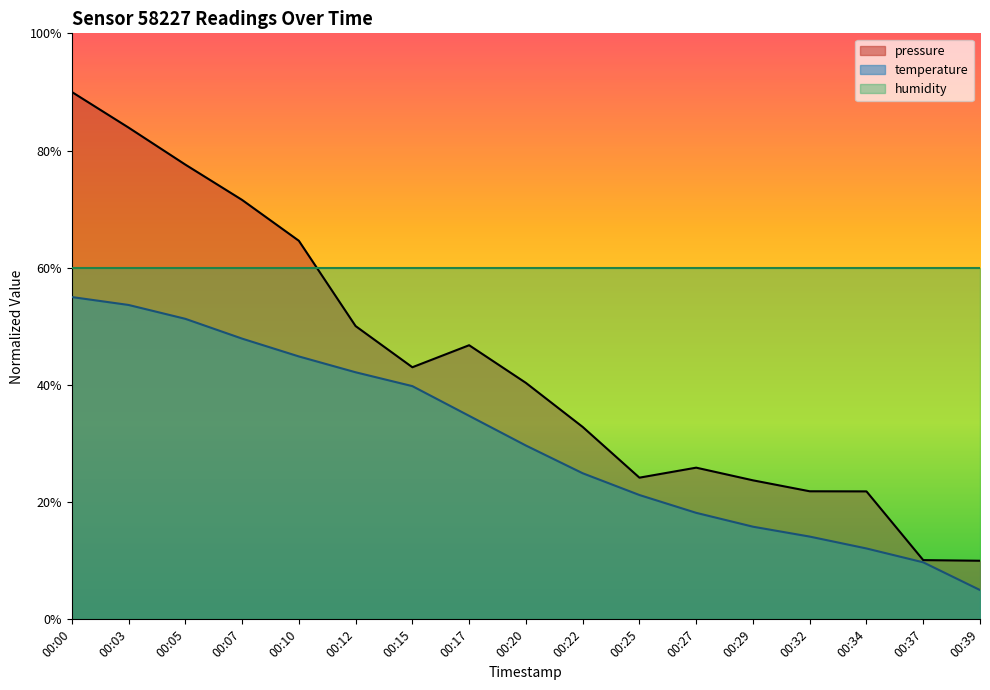

True or false: temperature and pressure intersect in this chart.

False